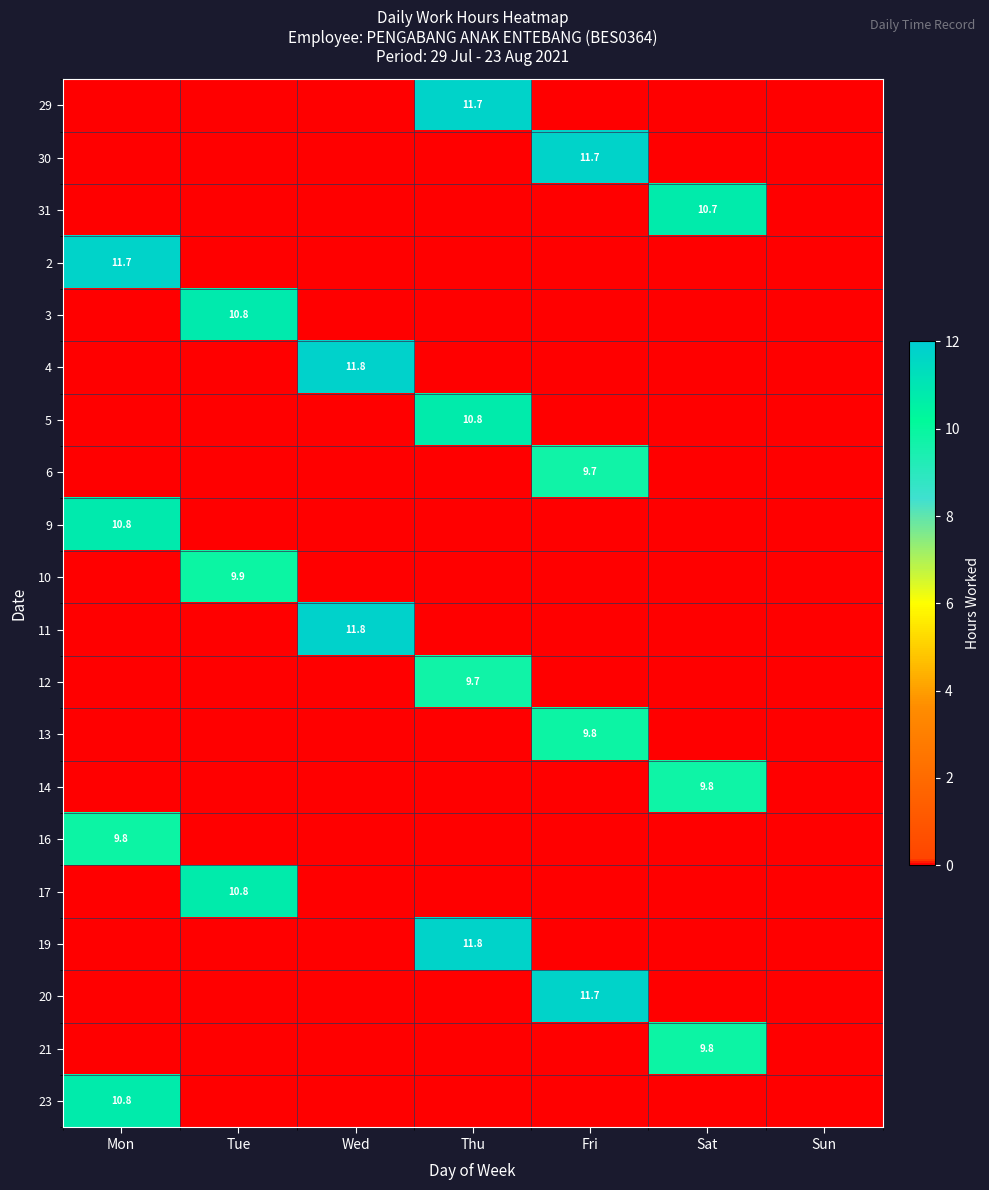

Is it true that 5 equals 10.8 at Thu?

True